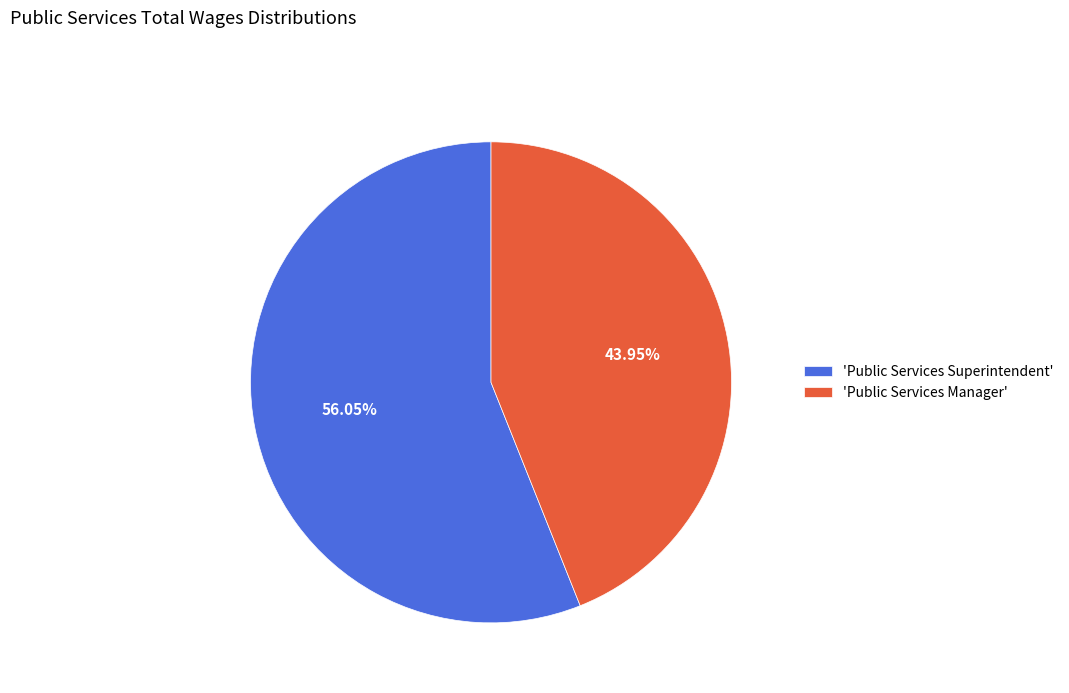

Approximately how many times larger is the value at 'Public Services Superintendent' compared to 'Public Services Manager'?

1.3